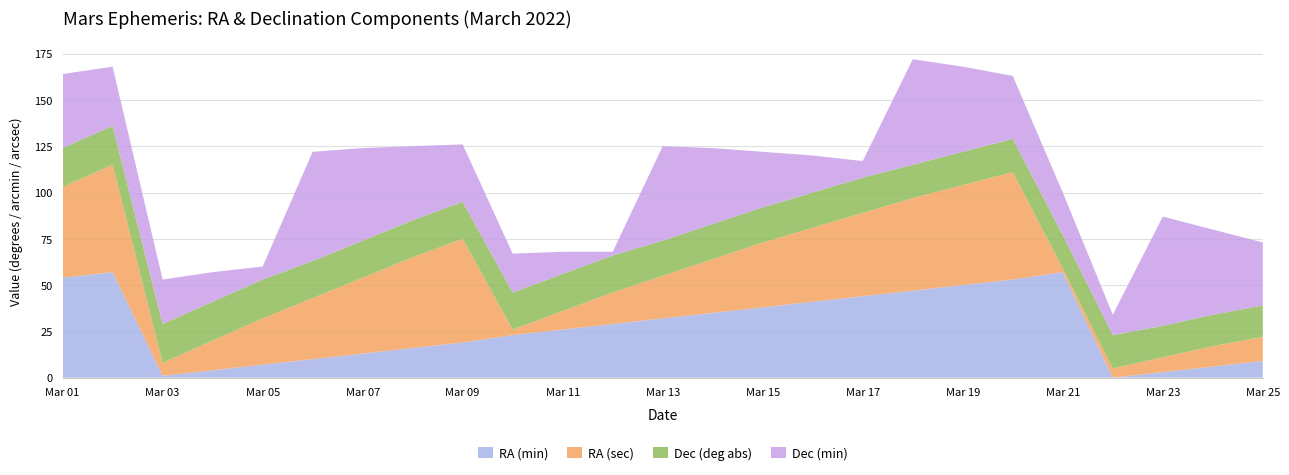

Reading left to right, transcribe all the data shown in this chart.

RA (min): Mar 01=54	Mar 02=57	Mar 03=1	Mar 04=4	Mar 05=7	Mar 06=10	Mar 07=13	Mar 08=16	Mar 09=19	Mar 10=23	Mar 11=26	Mar 12=29	Mar 13=32	Mar 14=35	Mar 15=38	Mar 16=41	Mar 17=44	Mar 18=47	Mar 19=50	Mar 20=53	Mar 21=57	Mar 22=0	Mar 23=3	Mar 24=6	Mar 25=9
RA (sec): Mar 01=49	Mar 02=58	Mar 03=7	Mar 04=16	Mar 05=25	Mar 06=33	Mar 07=41	Mar 08=49	Mar 09=56	Mar 10=3	Mar 11=10	Mar 12=17	Mar 13=23	Mar 14=29	Mar 15=35	Mar 16=40	Mar 17=45	Mar 18=50	Mar 19=54	Mar 20=58	Mar 21=2	Mar 22=5	Mar 23=8	Mar 24=11	Mar 25=13
Dec (deg abs): Mar 01=21	Mar 02=21	Mar 03=21	Mar 04=21	Mar 05=21	Mar 06=20	Mar 07=20	Mar 08=20	Mar 09=20	Mar 10=20	Mar 11=20	Mar 12=20	Mar 13=19	Mar 14=19	Mar 15=19	Mar 16=19	Mar 17=19	Mar 18=18	Mar 19=18	Mar 20=18	Mar 21=18	Mar 22=18	Mar 23=17	Mar 24=17	Mar 25=17
Dec (min): Mar 01=40	Mar 02=32	Mar 03=24	Mar 04=16	Mar 05=7	Mar 06=59	Mar 07=50	Mar 08=40	Mar 09=31	Mar 10=21	Mar 11=12	Mar 12=2	Mar 13=51	Mar 14=41	Mar 15=30	Mar 16=20	Mar 17=9	Mar 18=57	Mar 19=46	Mar 20=34	Mar 21=23	Mar 22=11	Mar 23=59	Mar 24=46	Mar 25=34